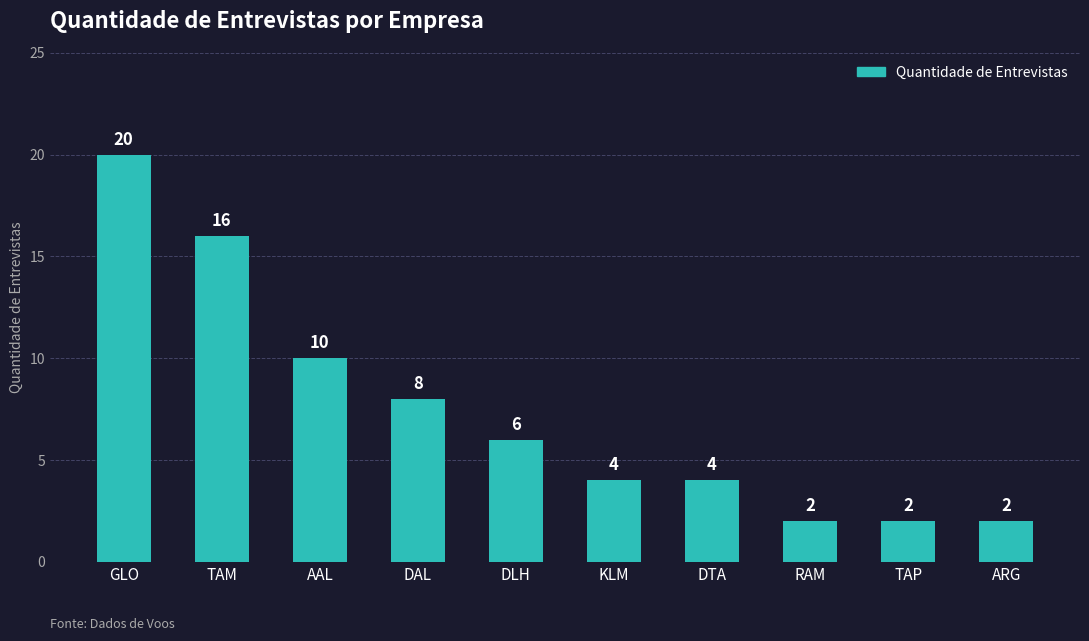

What is the label of the 10th bar from the right?

GLO